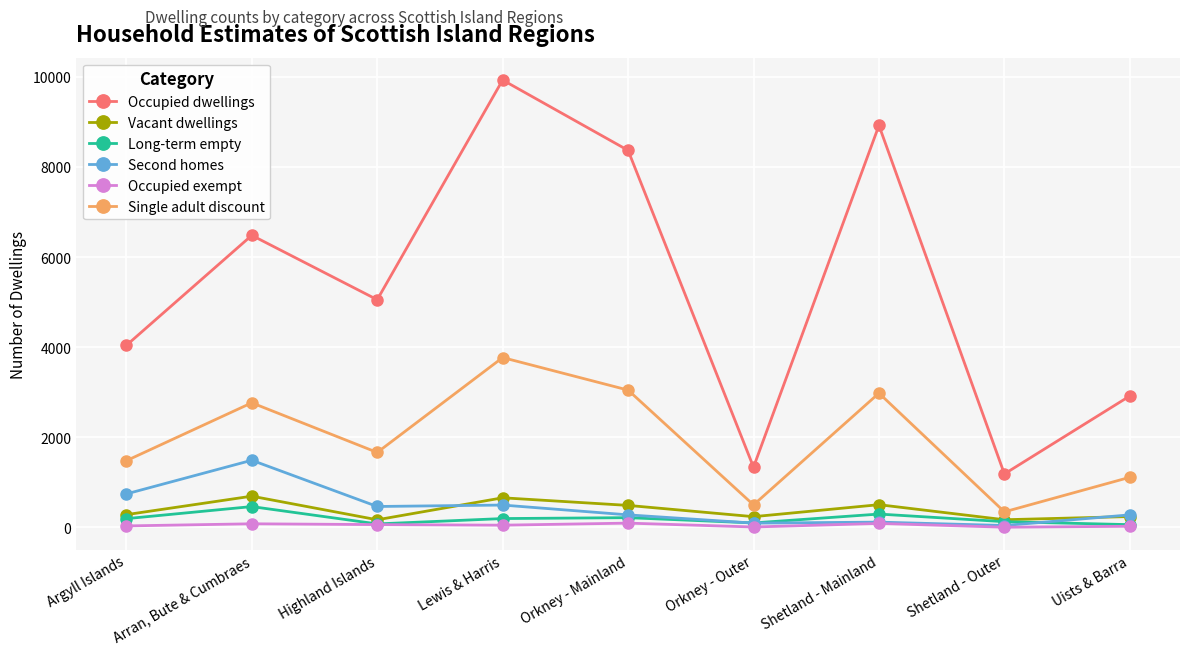

How many categories are shown in the chart?

9